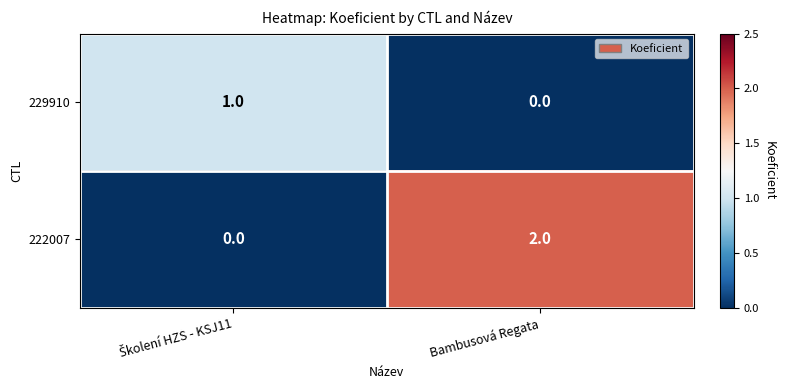

Which series has the widest spread of values?

222007